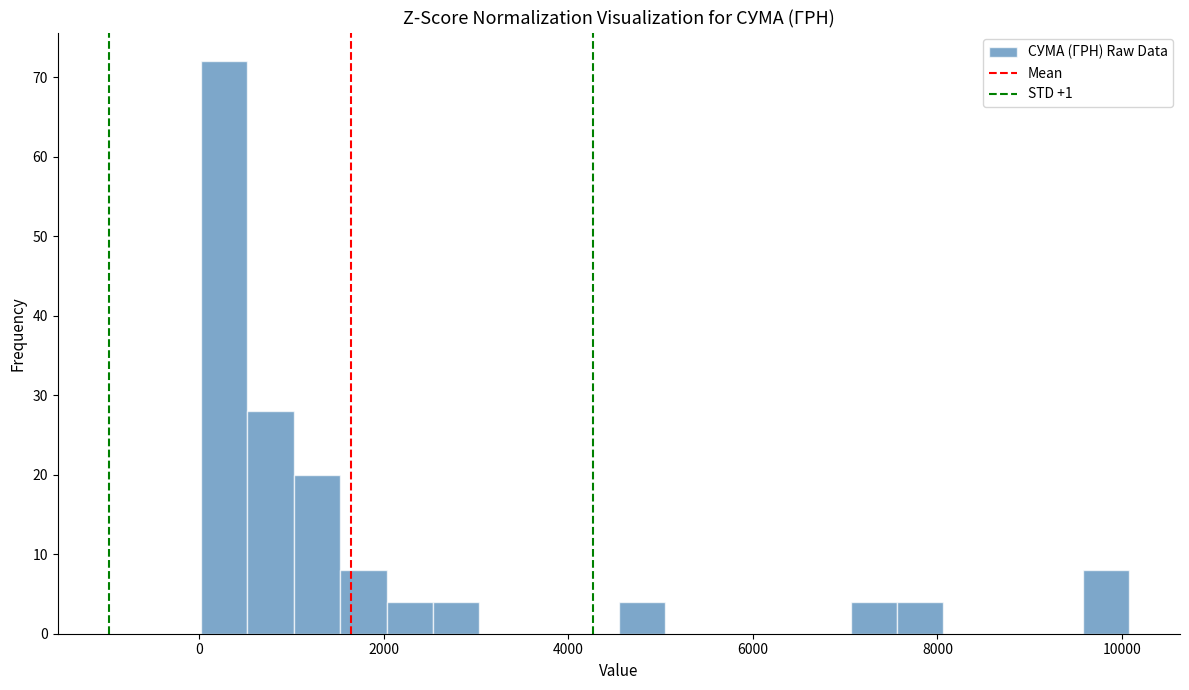

Read against the x-axis, roughly where is the centre of the tallest bar?

200